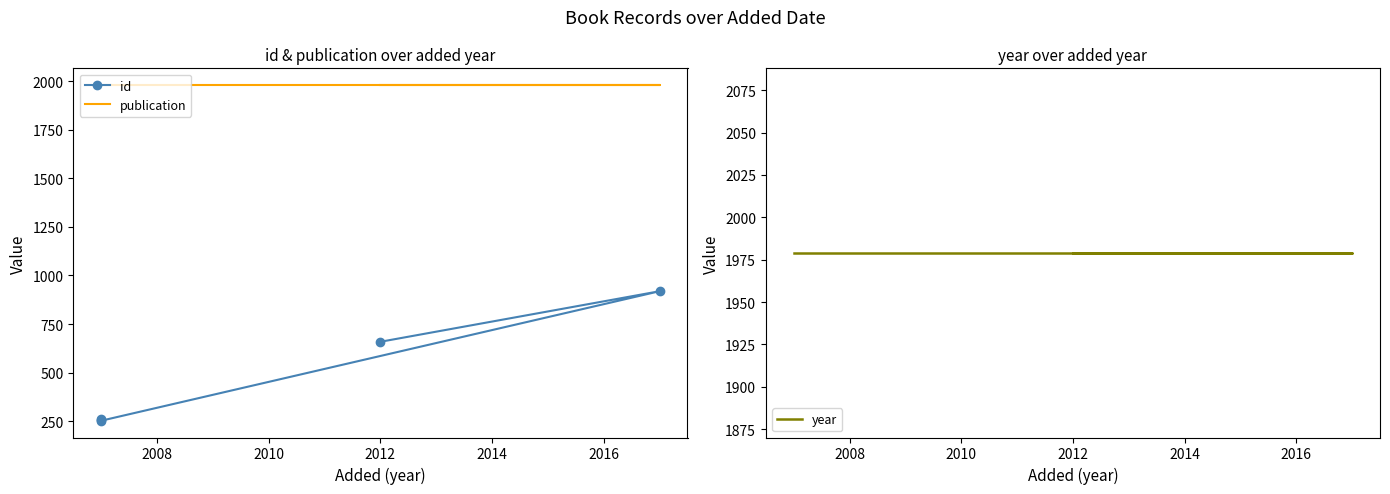

At 2012, list the series in order from largest to smallest.

publication, year, id